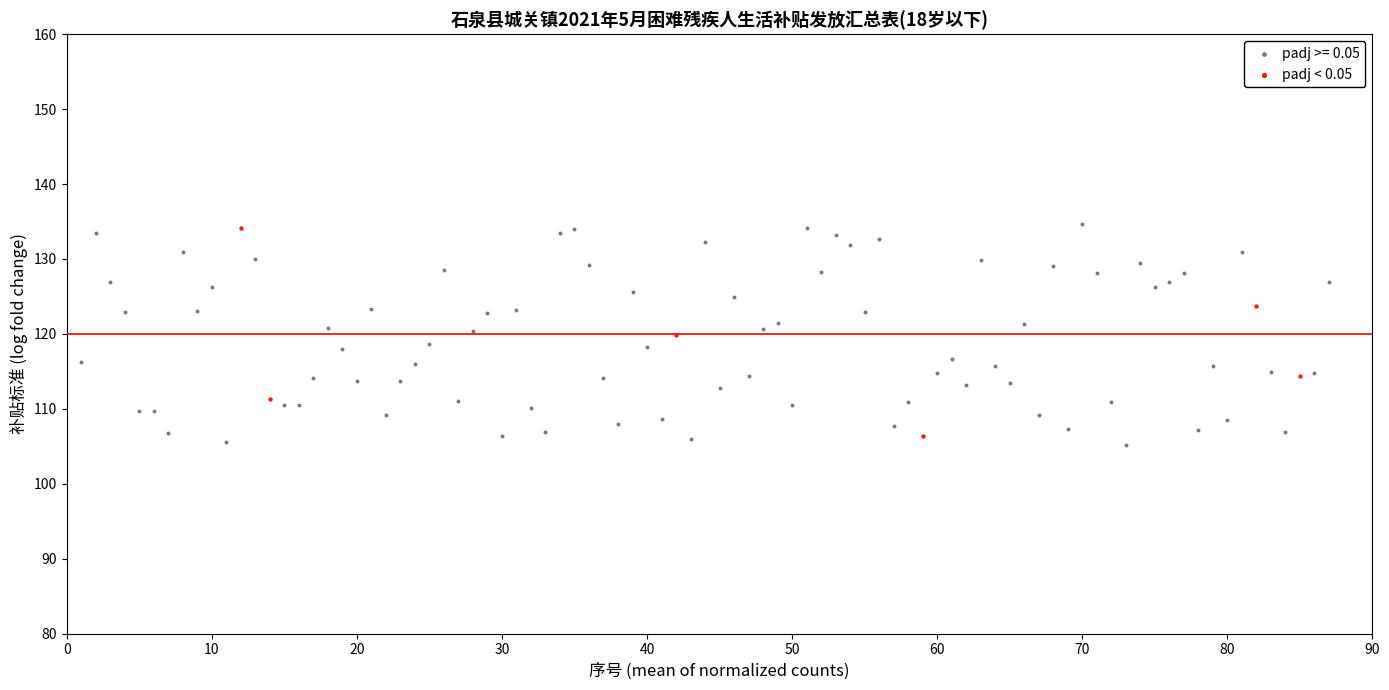

Which series has the largest Y range (max minus min)?

padj >= 0.05